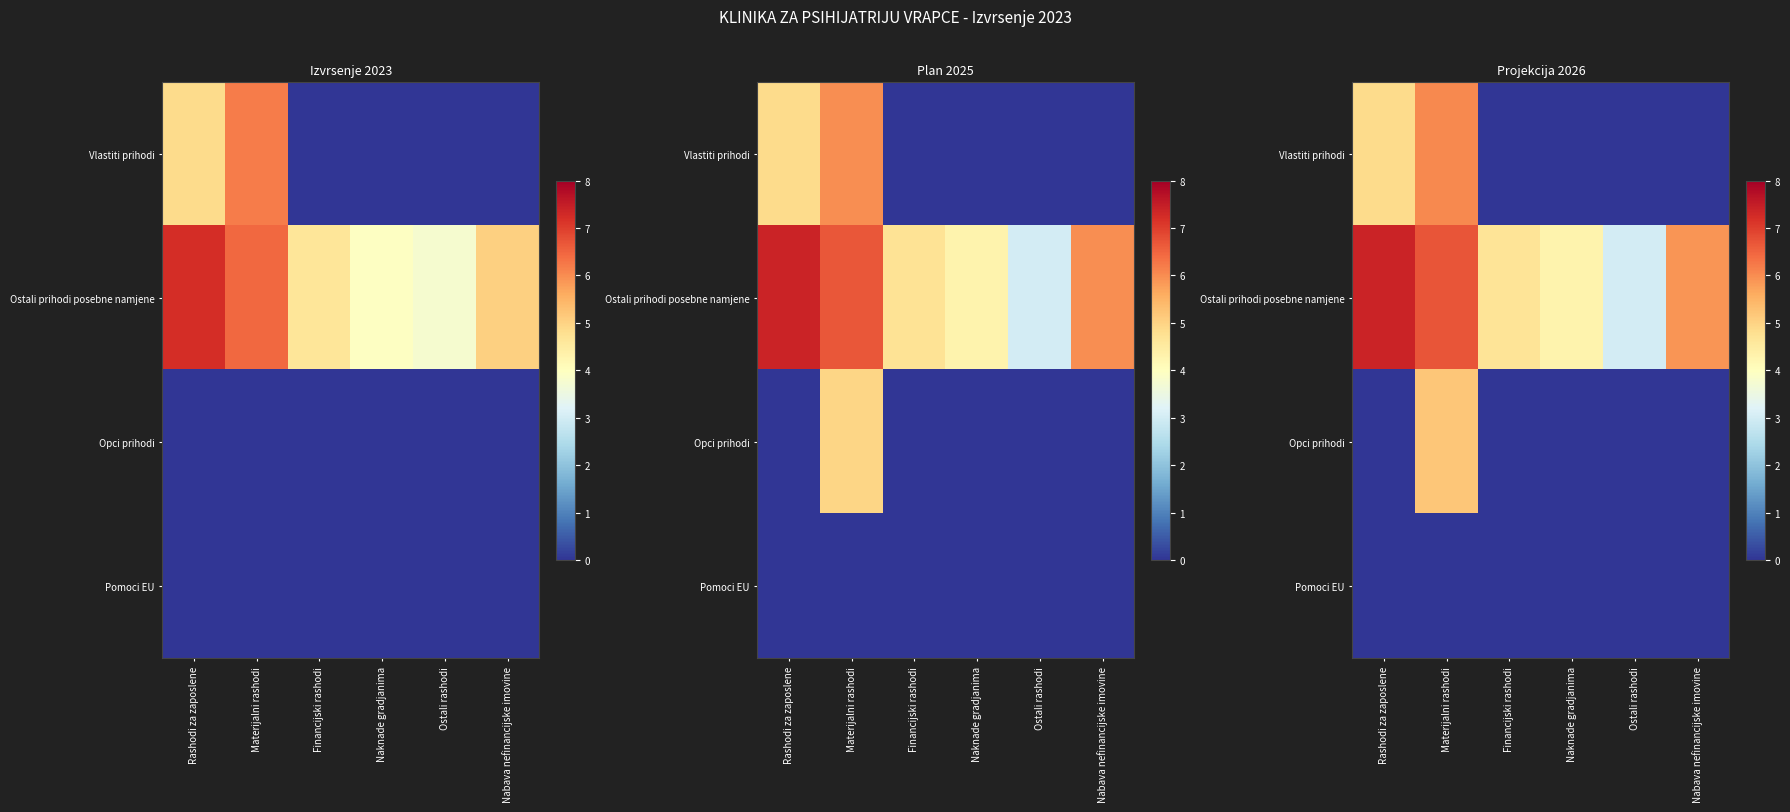

Which category has the lowest value across all series?

Financijski rashodi